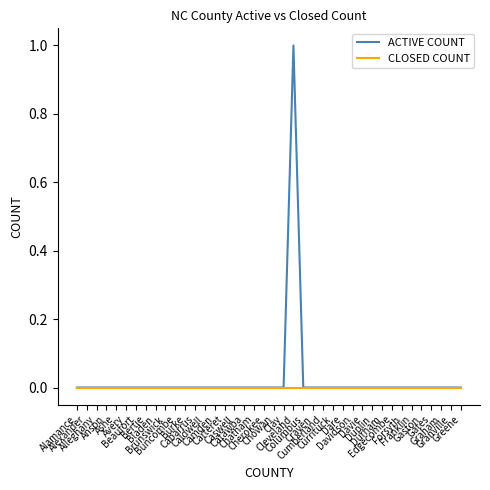

How many series are shown in this chart?

2